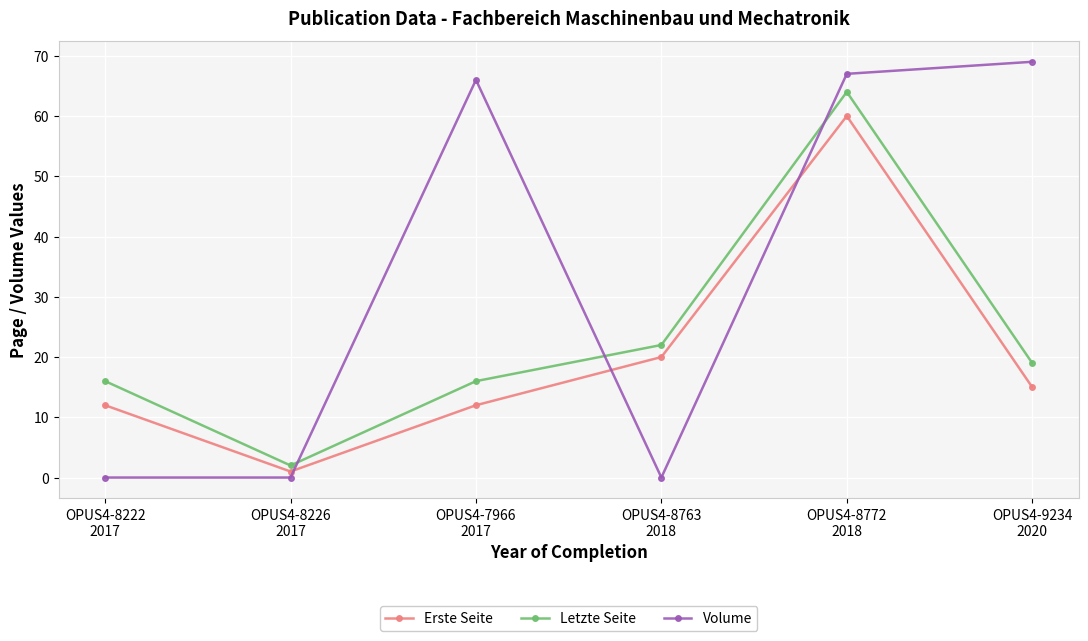

At which category is the sum across all series the highest?

OPUS4-8772
2018